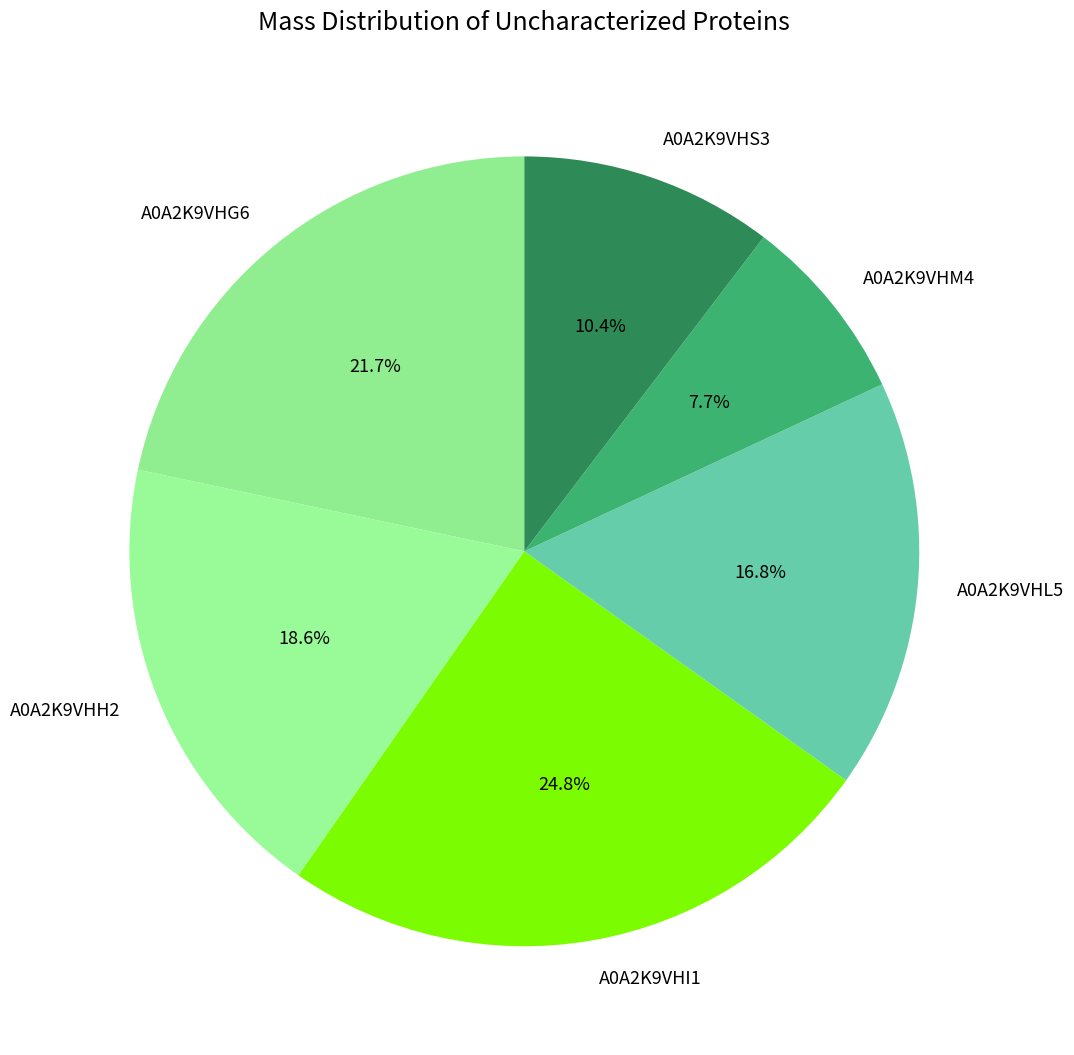

Which has a higher value, A0A2K9VHM4 or A0A2K9VHL5?

A0A2K9VHL5